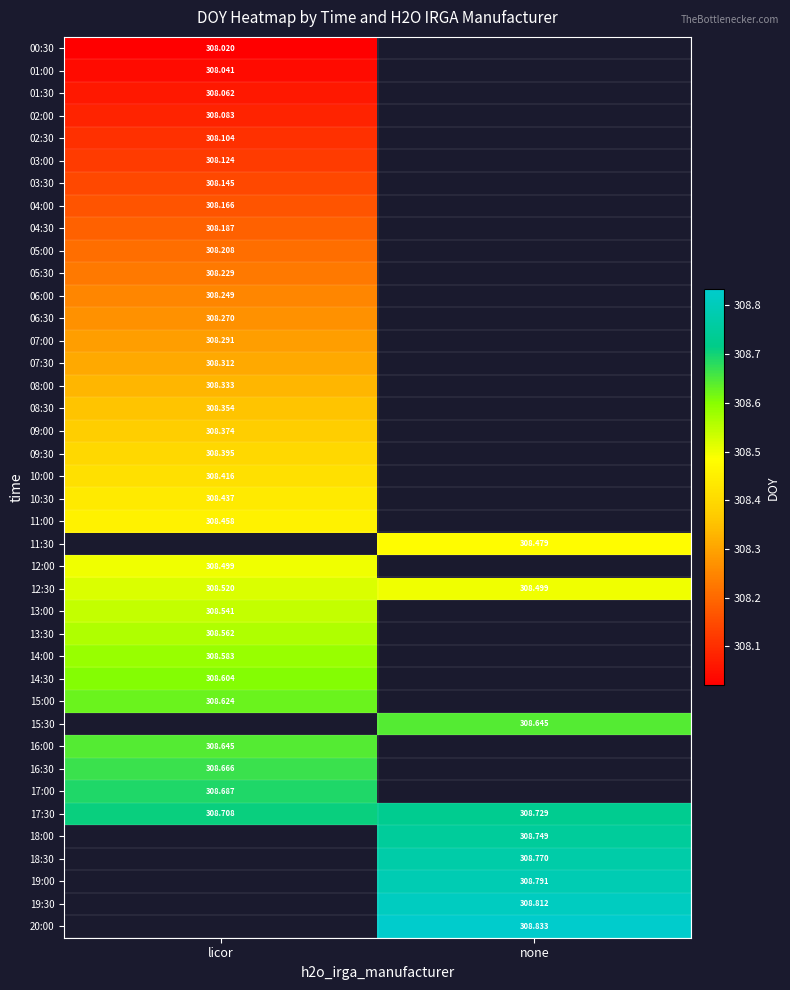

Is the value of 06:00 at licor greater than the value of 04:30 at licor?

Yes